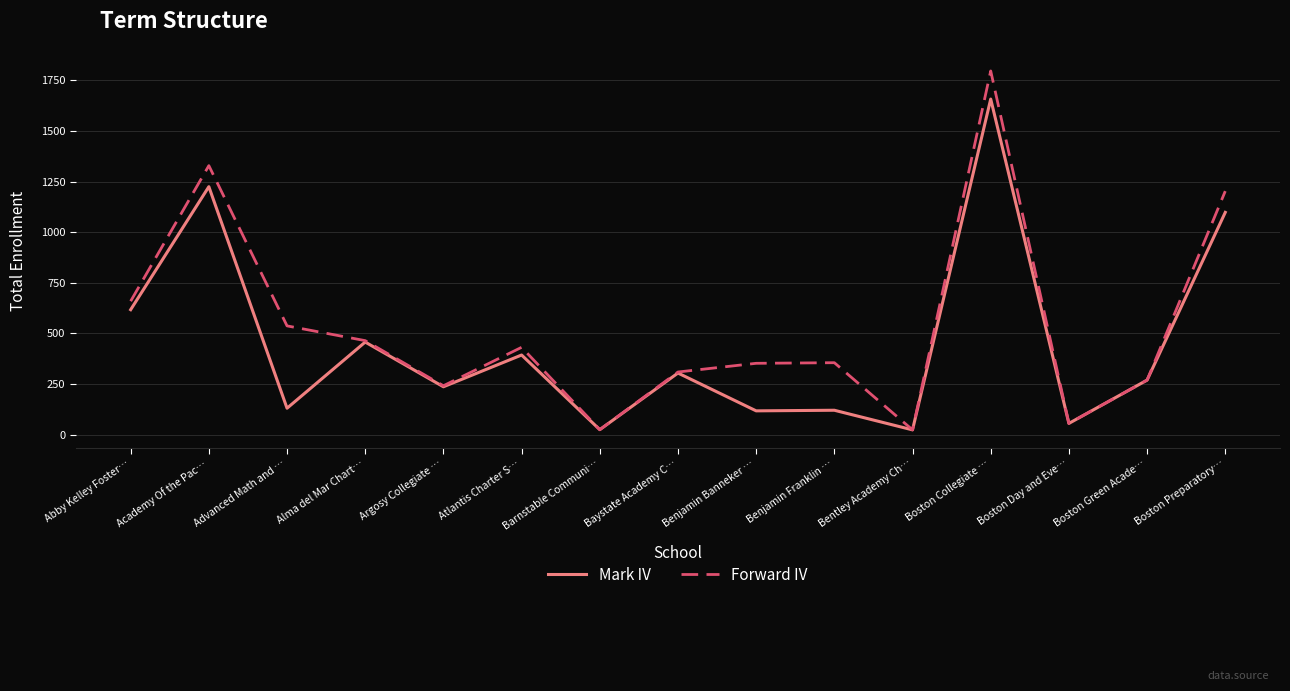

The value of Forward IV at Benjamin Franklin … is 106. True or false?

False